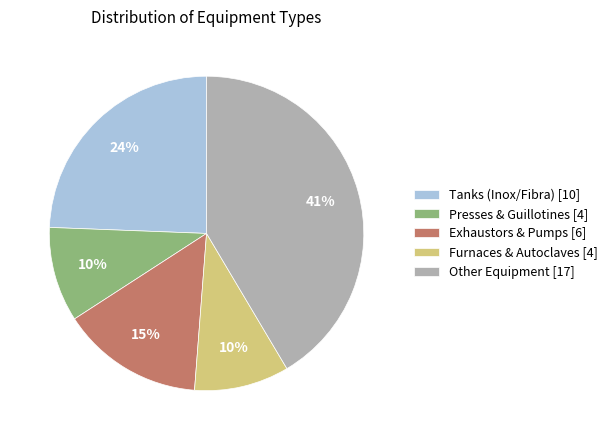

How many segments does this pie chart have?

5